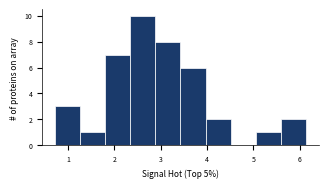

What is the height of the bar covering 1.8 to 2.3 on the x-axis? Neither the bar edges nor the heights are printed on the chart, so give them approximately, as read against the axes.

7